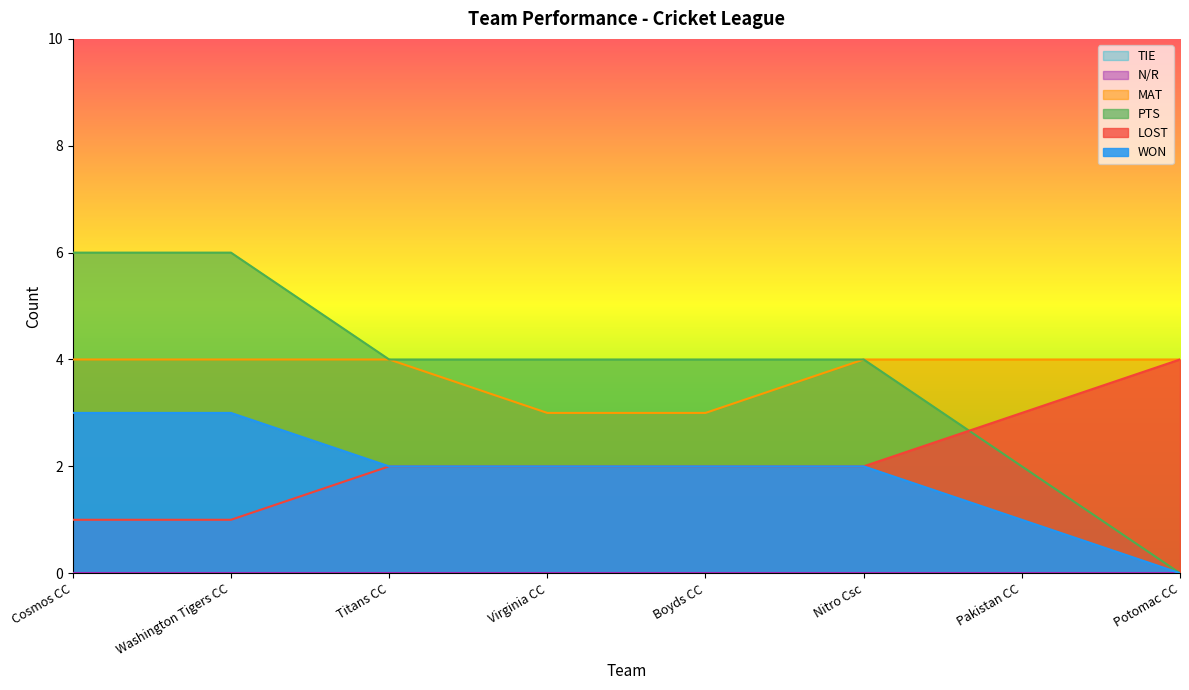

What is the label of the 7th point from the right?

Washington Tigers CC